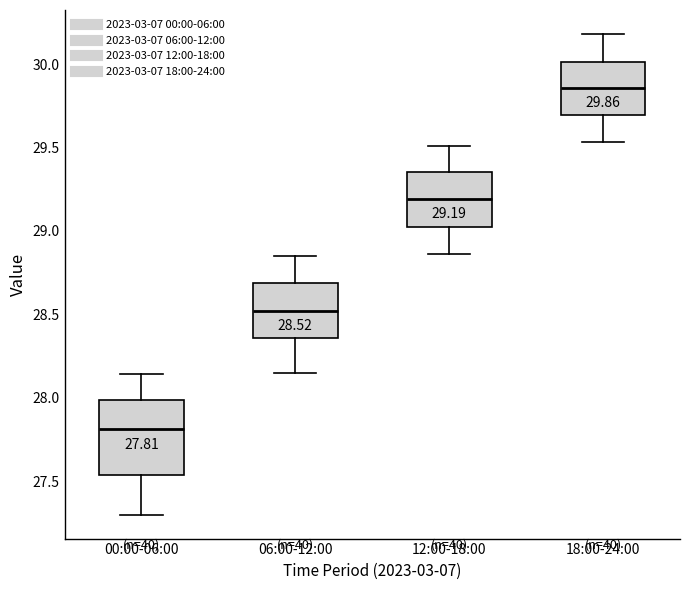

Which box's median line is the lowest?

00:00-06:00